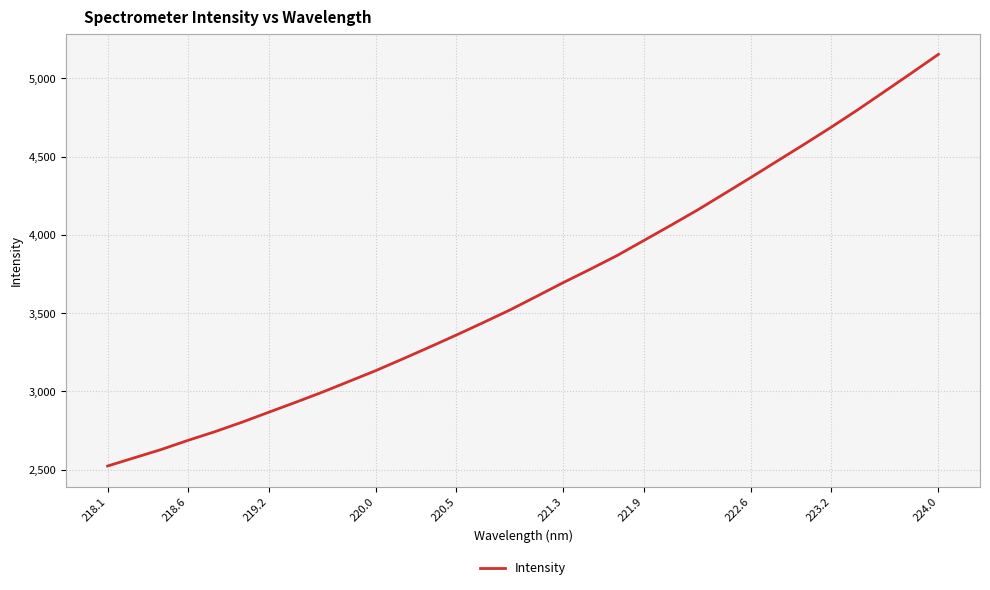

Reading left to right, transcribe all the data shown in this chart.

2523.2	2576.1	2628.8	2687.3	2742.7	2802.6	2866.4	2929.7	2994.8	3063.8	3133.0	3207.2	3282.7	3359.9	3439.1	3520.0	3607.6	3695.7	3780.6	3867.9	3964.1	4060.5	4158.7	4262.7	4367.4	4473.9	4580.2	4688.5	4800.8	4917.5	5034.7	5153.5